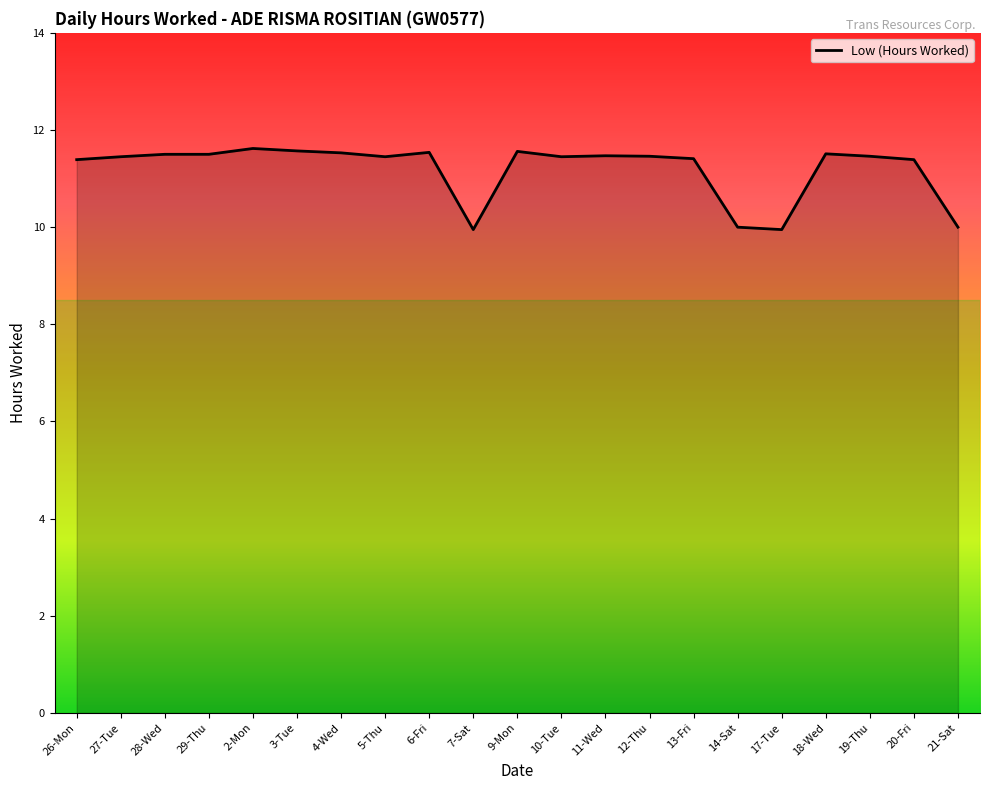

What is the change in value from 12-Thu to 20-Fri?

-0.1